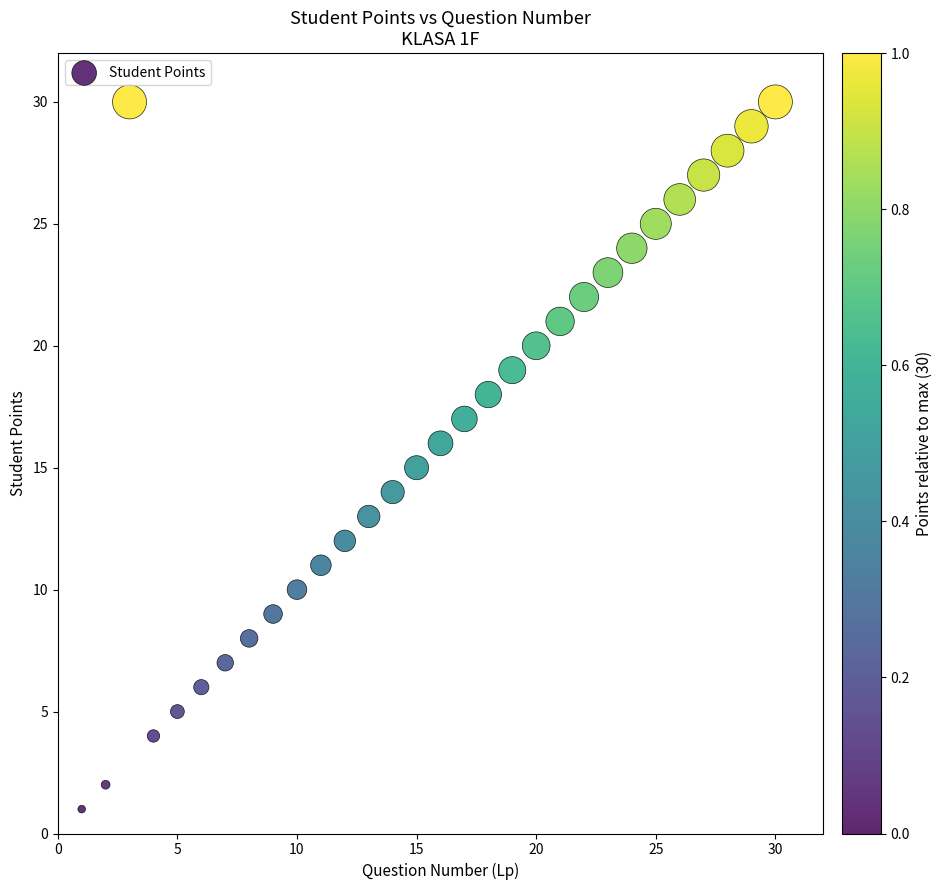

What is the range of X values (max minus min)?

29